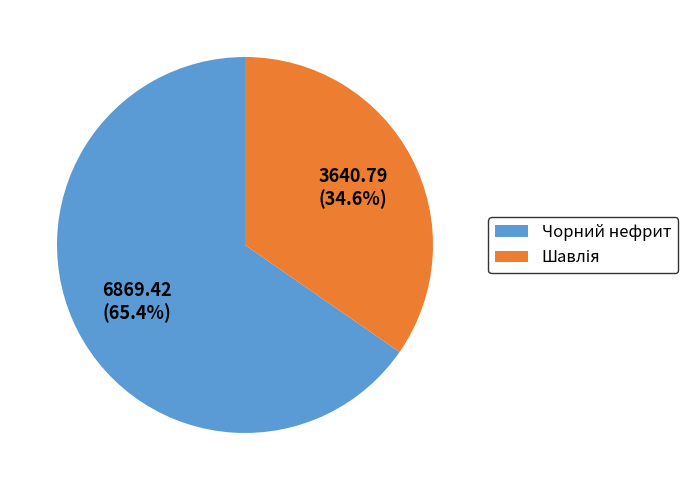

What percentage is NOT represented by Чорний нефрит?

34.6%